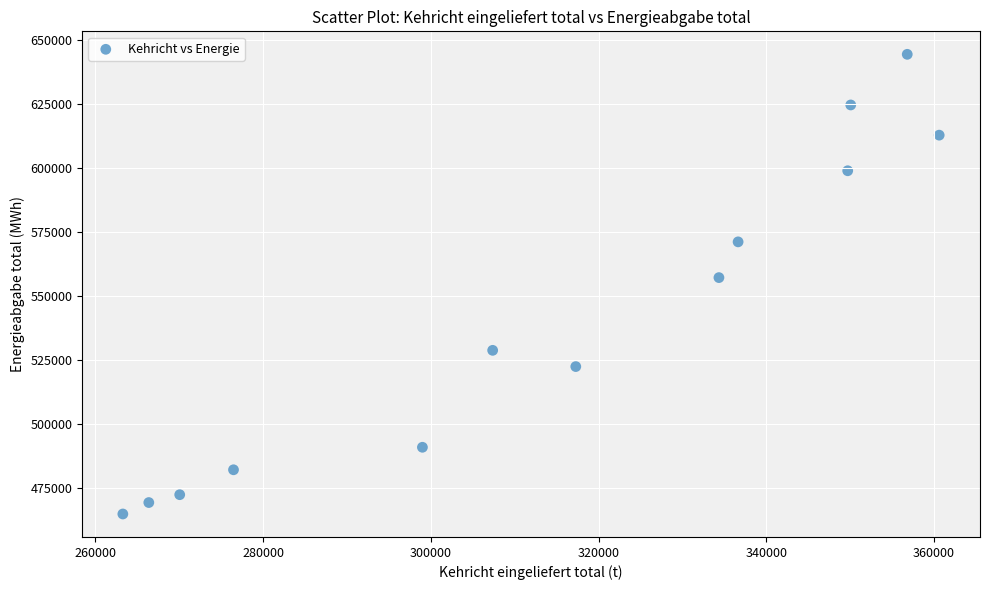

What Y value in the scatter plot is closest to 554632?

557190